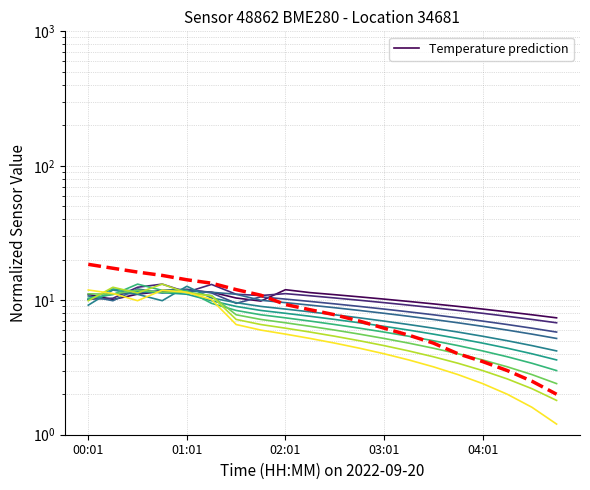

Is this an area chart (filled region under the line)?

No